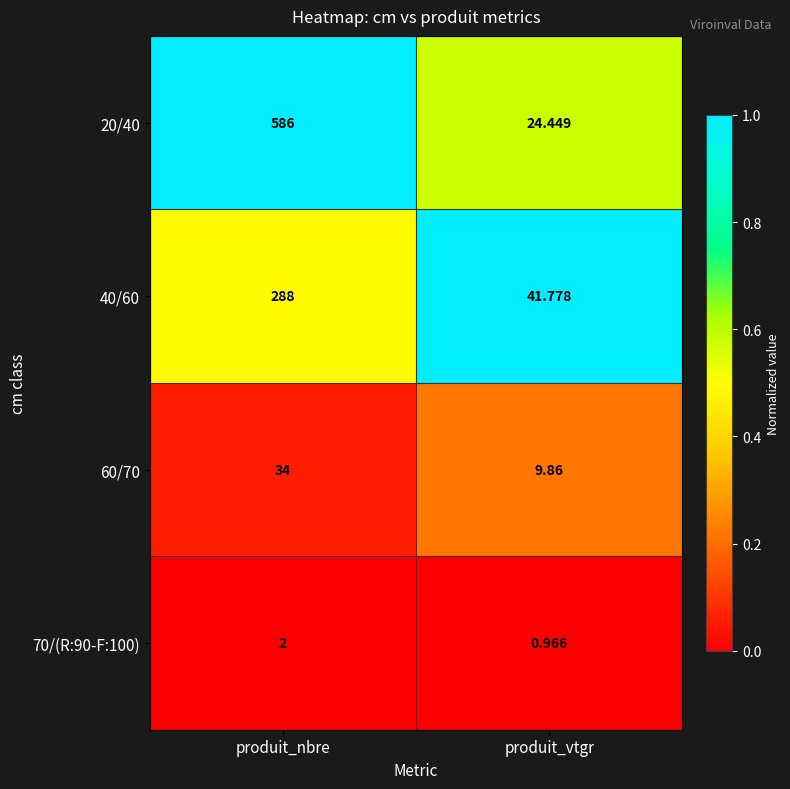

At which category does the chart reach its minimum across all series?

produit_vtgr